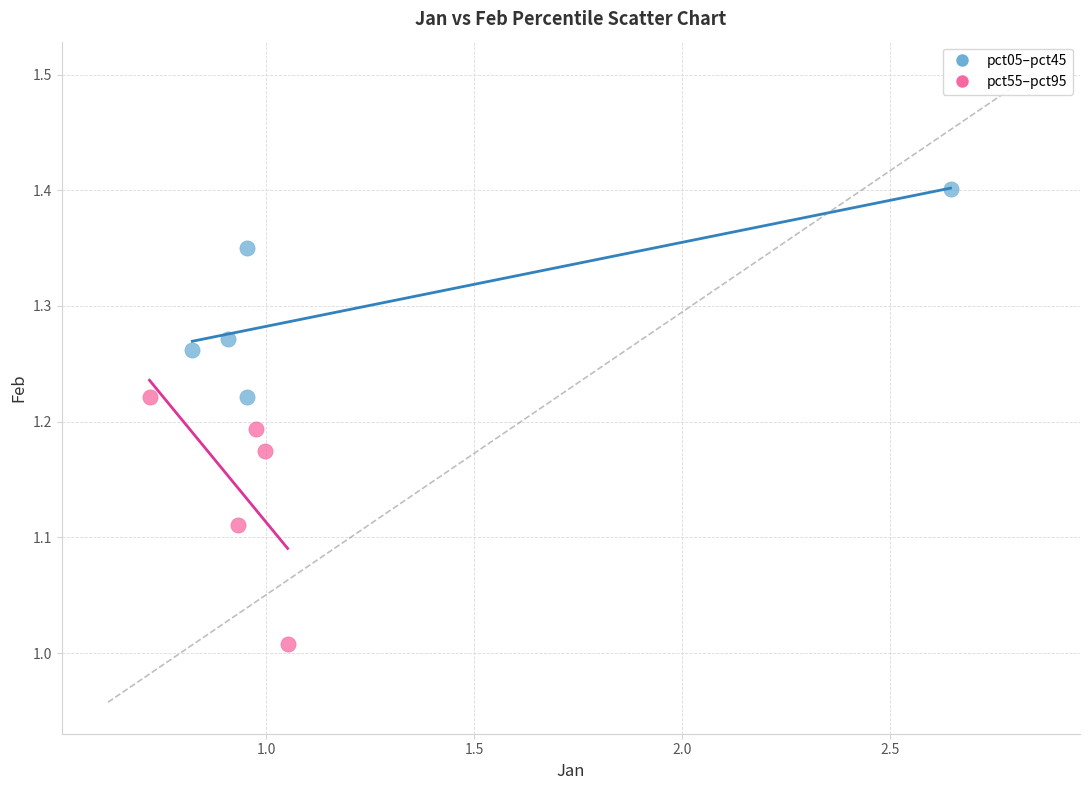

Which series reaches the minimum Y coordinate?

pct55–pct95